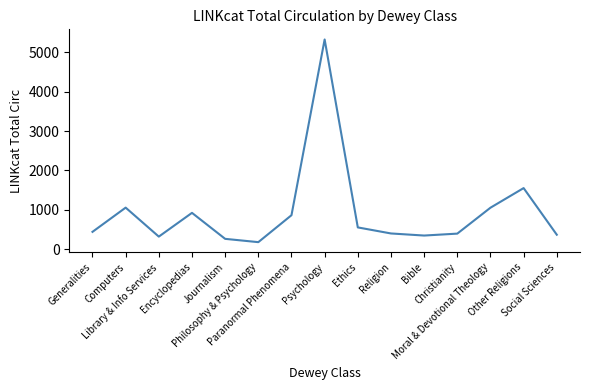

True or false: the data shows 392 at Christianity.

True